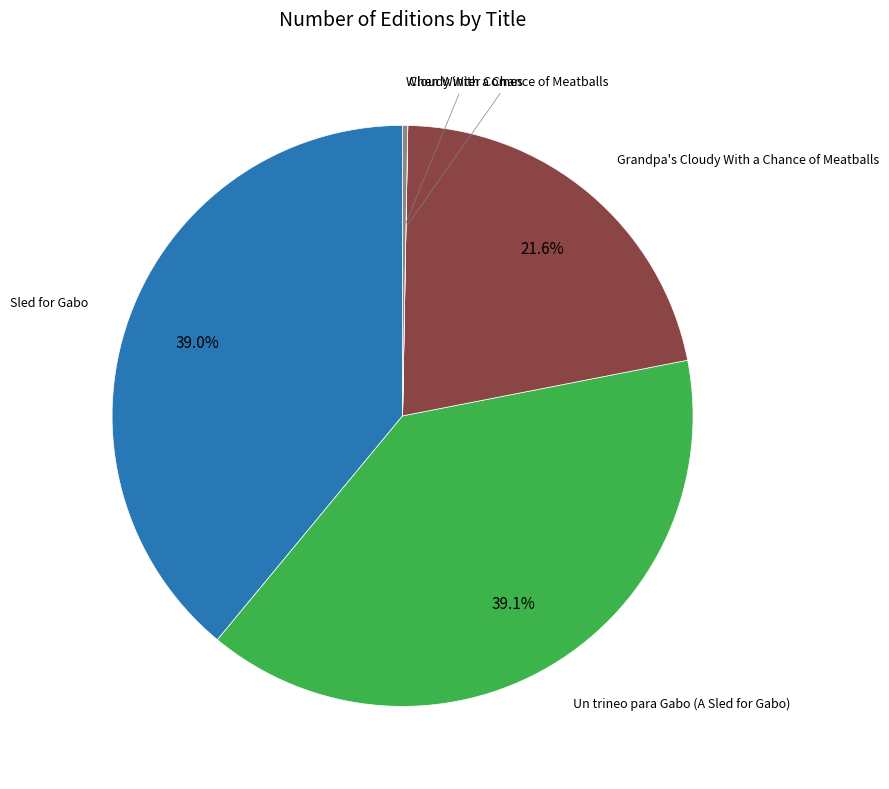

Does any single category account for the majority?

No